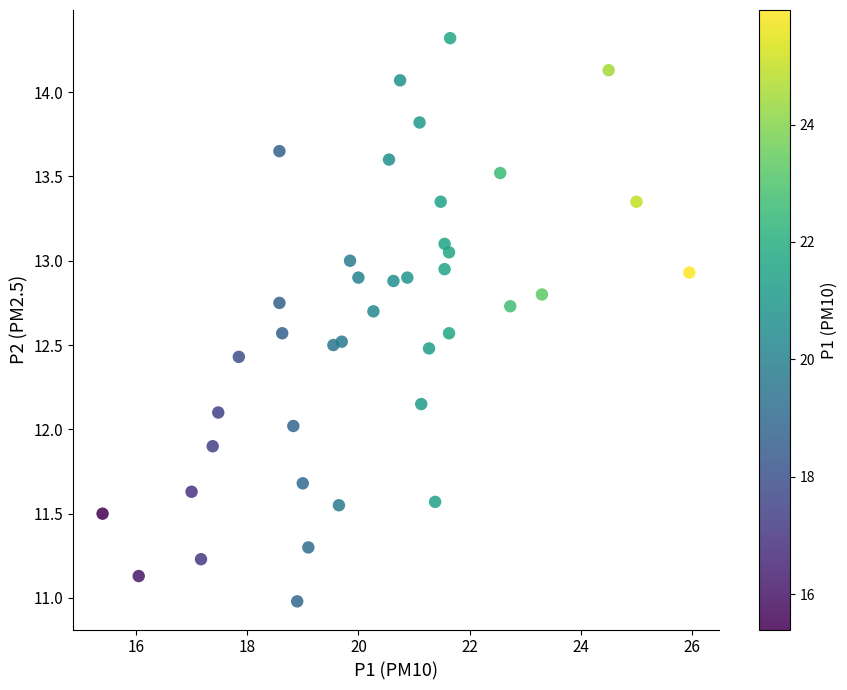

What is the range of Y values (max minus min)?

3.3